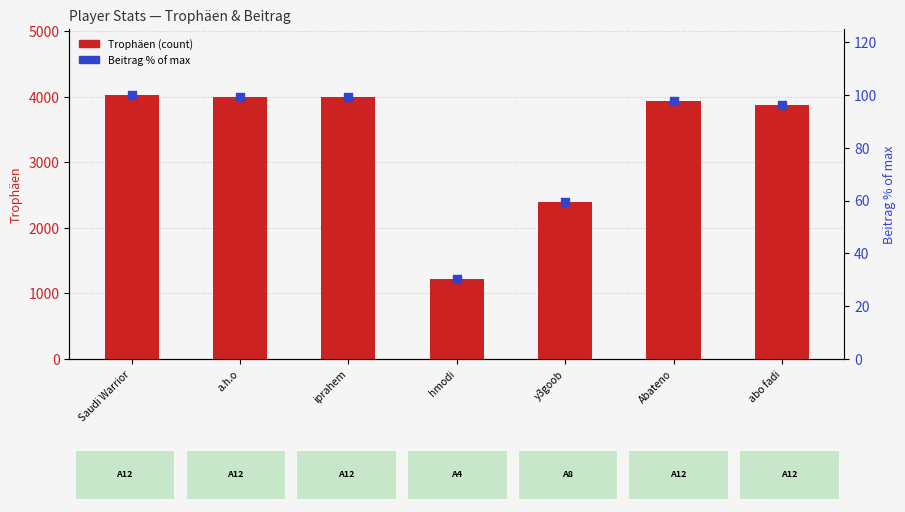

Which series has the widest spread of Y values?

Trophäen